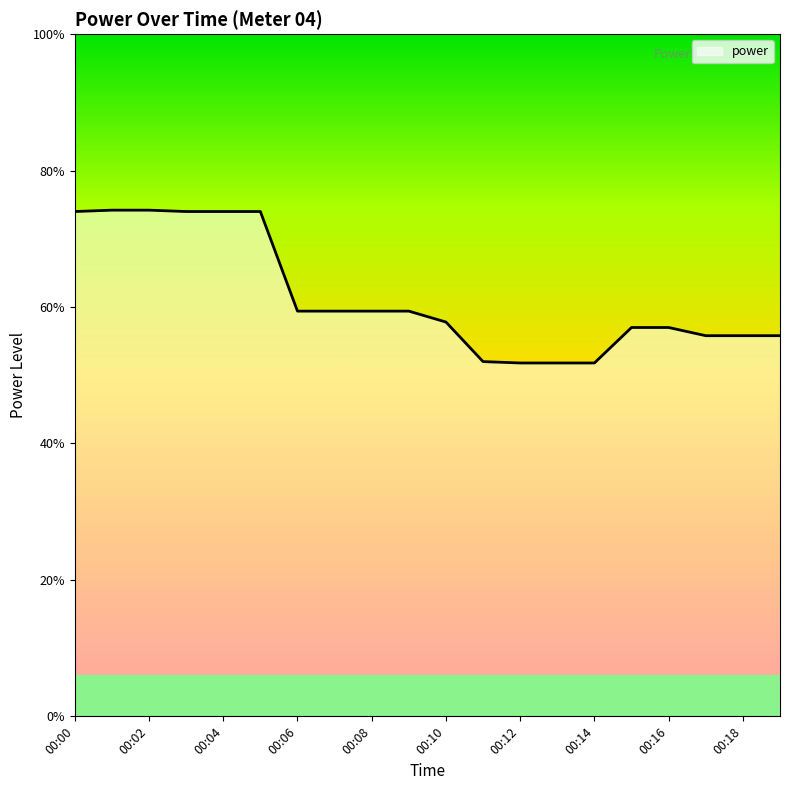

Is this an area chart (filled region under the line)?

No